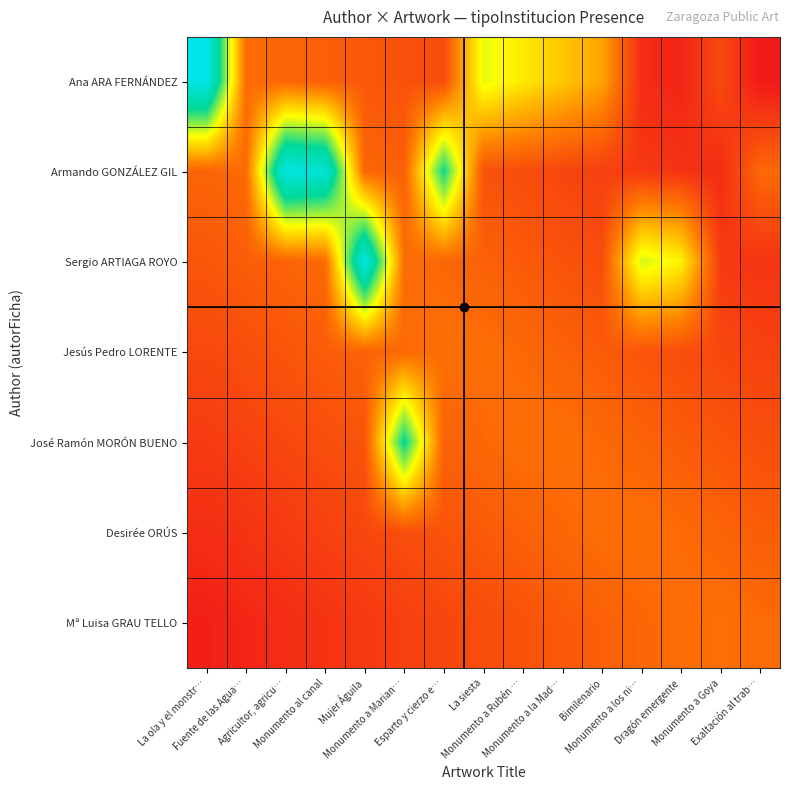

What is the difference between the highest and lowest values at Monumento a Rubén …?

0.3